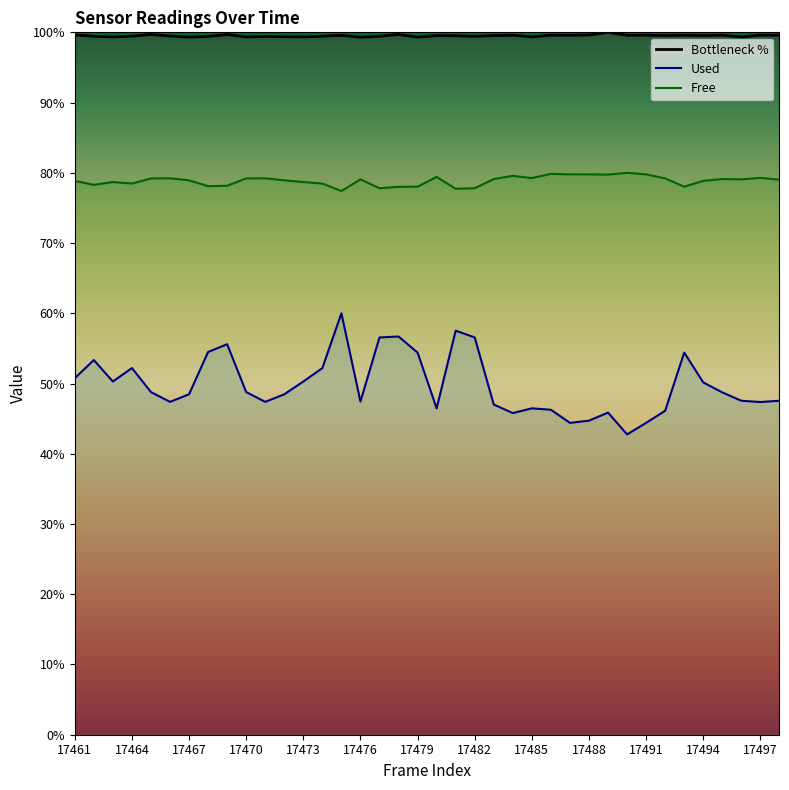

What is the value of the Free point at the 34th from the left?

78.9